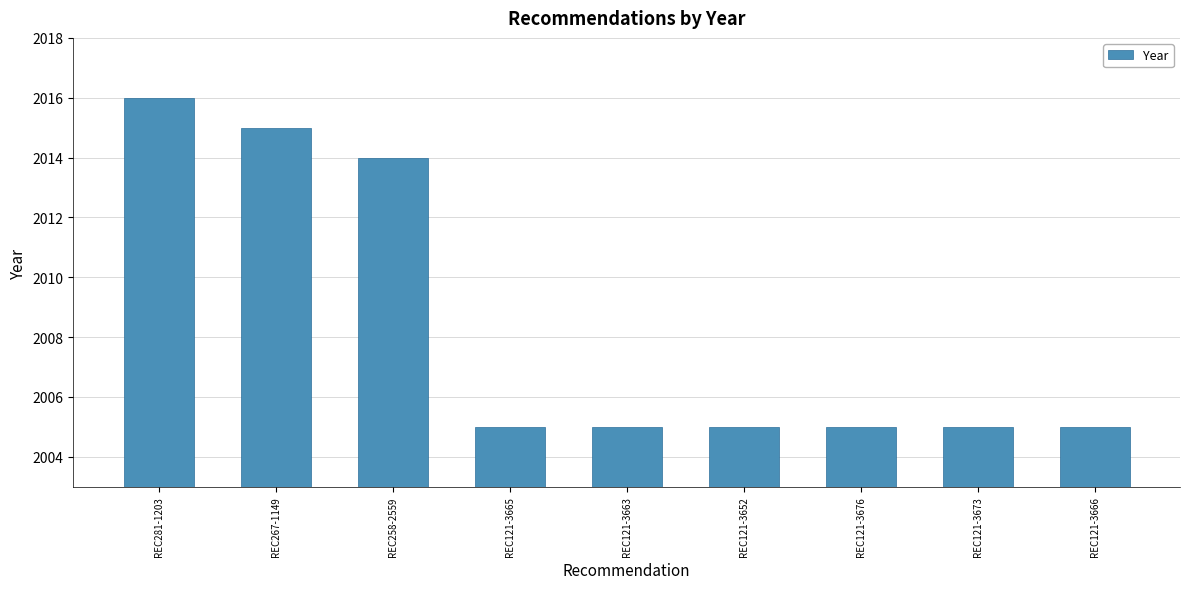

Between REC267-1149 and REC121-3666, which is larger?

REC267-1149